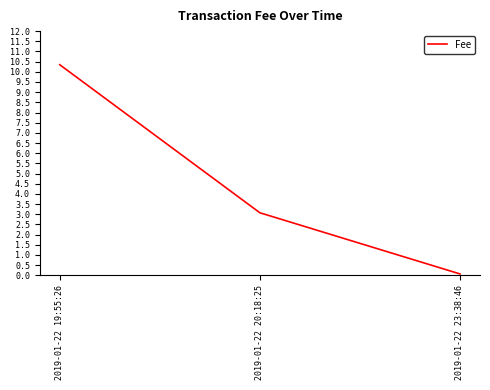

Count the number of data series in this chart.

1